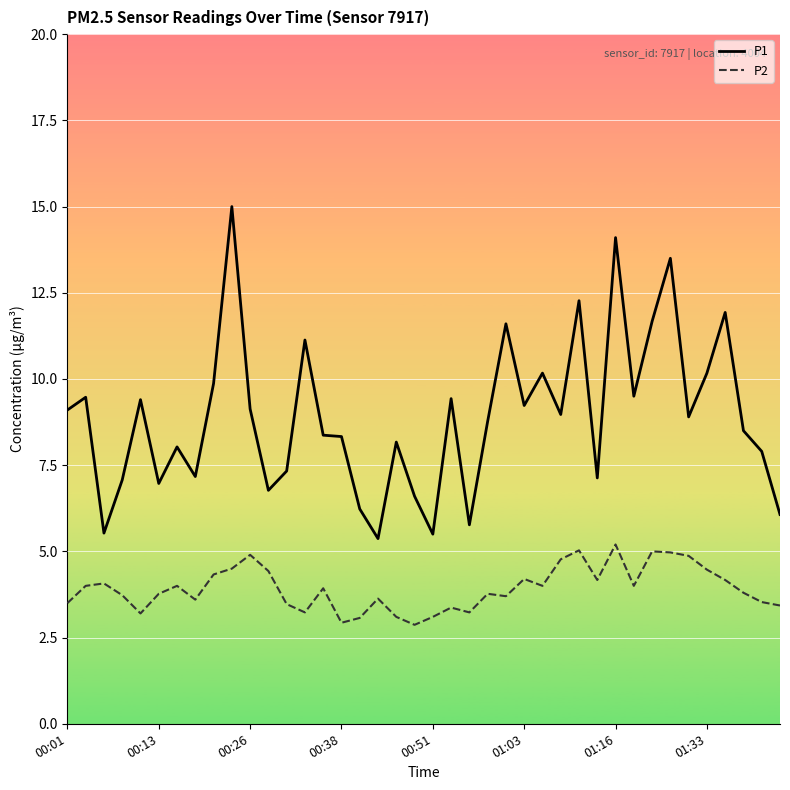

List the series in order of their overall mean, lowest first.

P2, P1